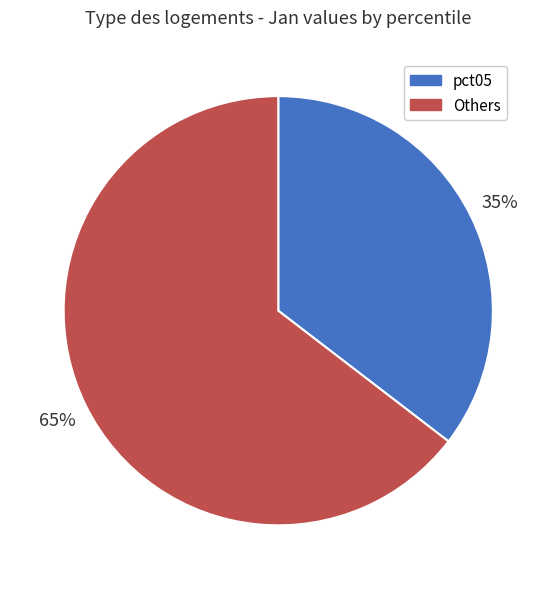

Is the sum of Others and pct05 greater than half?

Yes